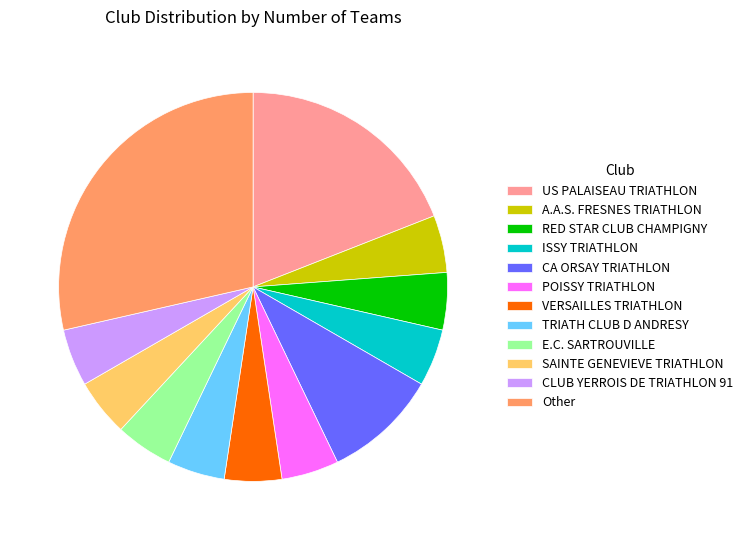

Is RED STAR CLUB CHAMPIGNY the majority of the pie?

No